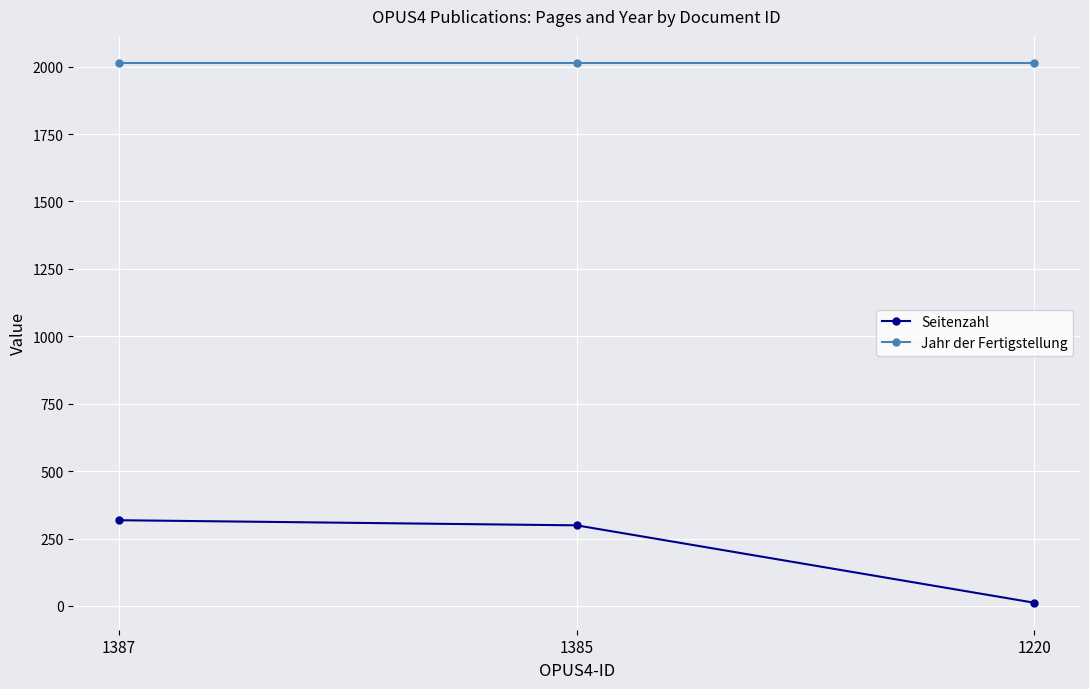

At how many categories does at least one series exceed 908?

3